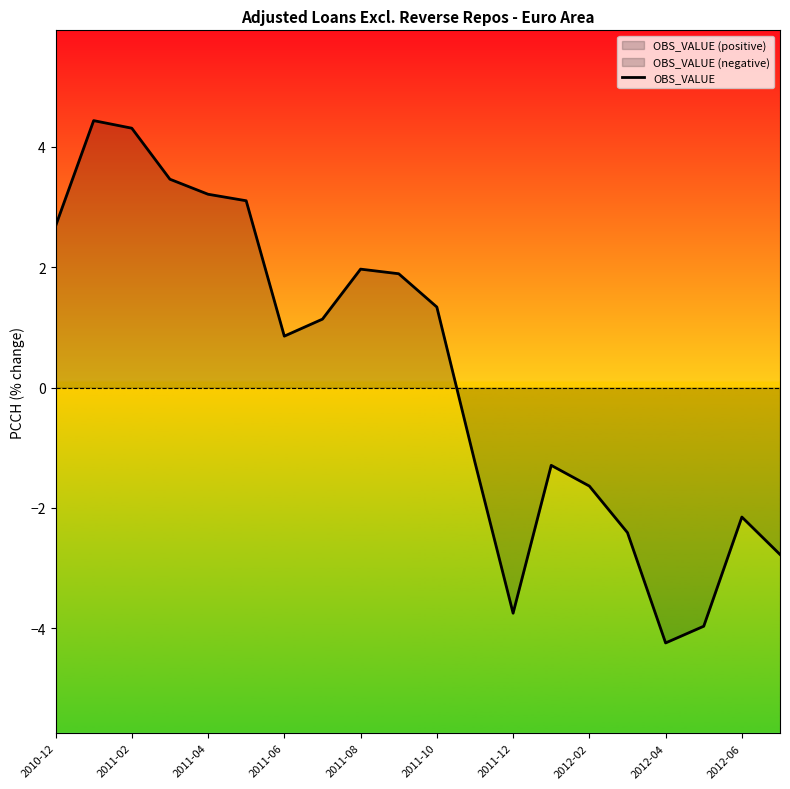

How many interior local valleys (lower than both neighbors) does the data have?

3